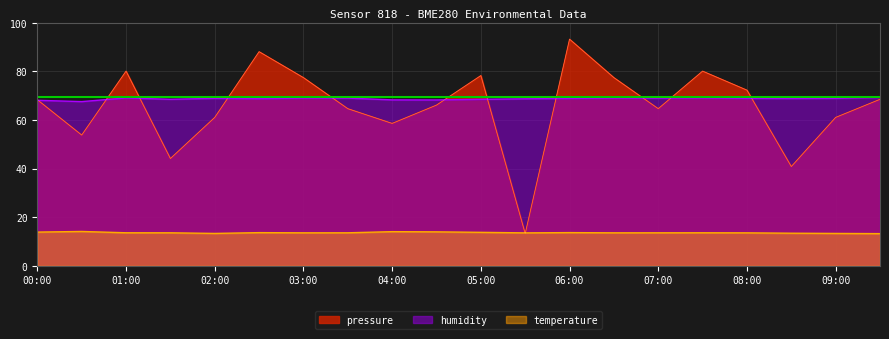

Reading left to right, what are all the values shown in this chart?

pressure: 00:00=68.3	00:30=53.8	01:00=80.1	01:30=44.1	02:00=61.1	02:30=88.1	03:00=77.4	03:30=64.6	04:00=58.6	04:30=66.1	05:00=78.3	05:30=13.2	06:00=93.2	06:30=77.4	07:00=64.6	07:30=80.1	08:00=72.3	08:30=40.8	09:00=61.1	09:30=68.5
temperature: 00:00=13.9	00:30=14.1	01:00=13.6	01:30=13.6	02:00=13.3	02:30=13.7	03:00=13.6	03:30=13.6	04:00=14.1	04:30=14.0	05:00=13.8	05:30=13.6	06:00=13.7	06:30=13.6	07:00=13.6	07:30=13.6	08:00=13.6	08:30=13.4	09:00=13.3	09:30=13.2
humidity: 00:00=68.1	00:30=67.6	01:00=69.0	01:30=68.5	02:00=68.9	02:30=68.8	03:00=69.0	03:30=69.0	04:00=68.3	04:30=68.2	05:00=68.5	05:30=68.7	06:00=68.9	06:30=69.0	07:00=69.0	07:30=69.0	08:00=68.9	08:30=68.8	09:00=68.9	09:30=69.3